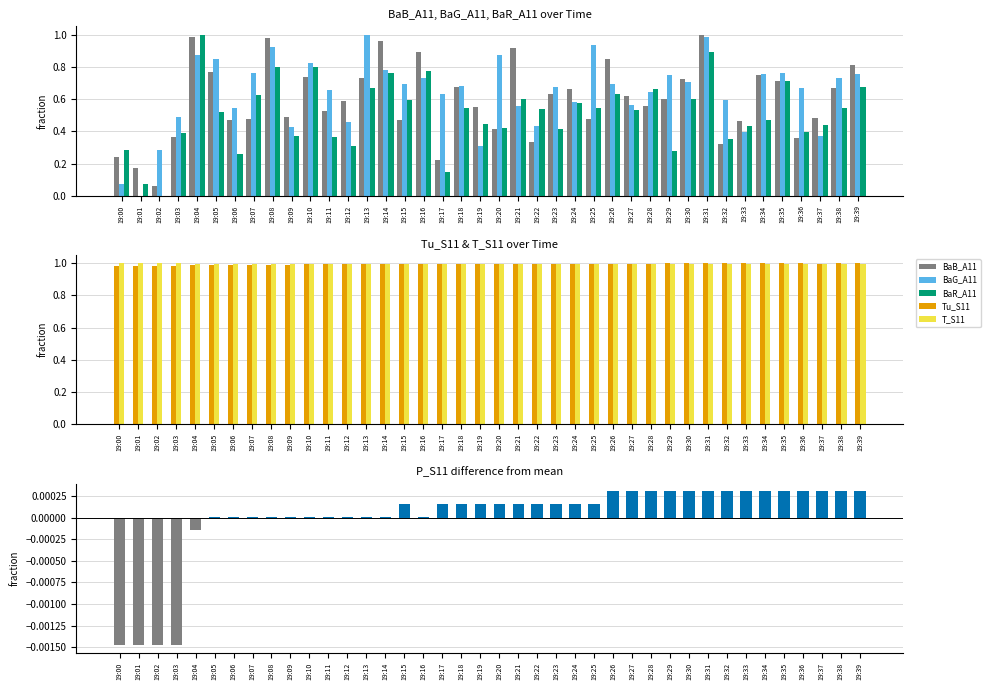

How many data points does each series have?

40